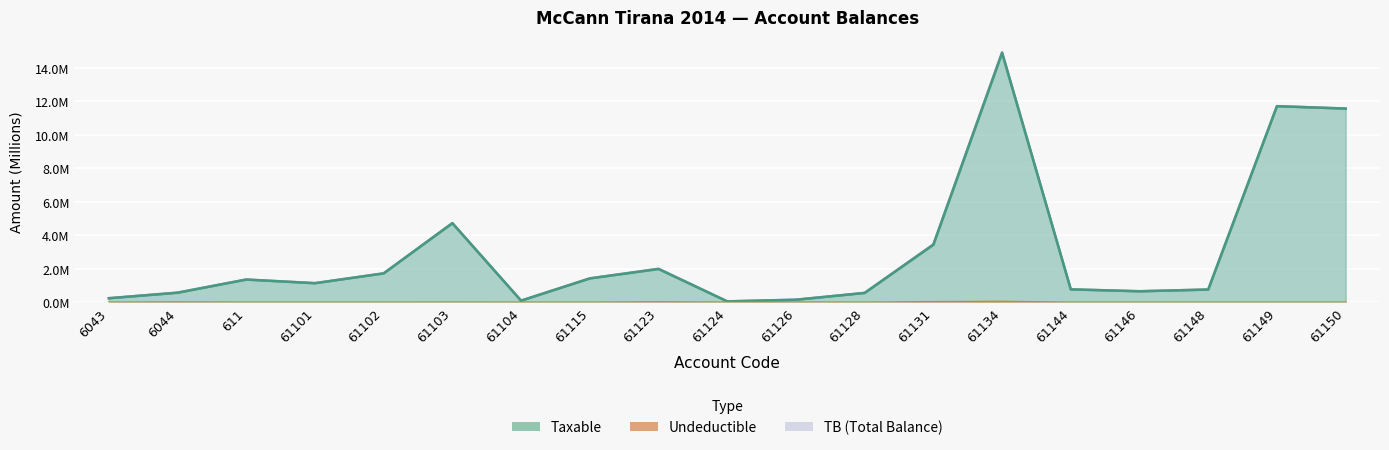

True or false: Taxable and Undeductible cross at least once.

False